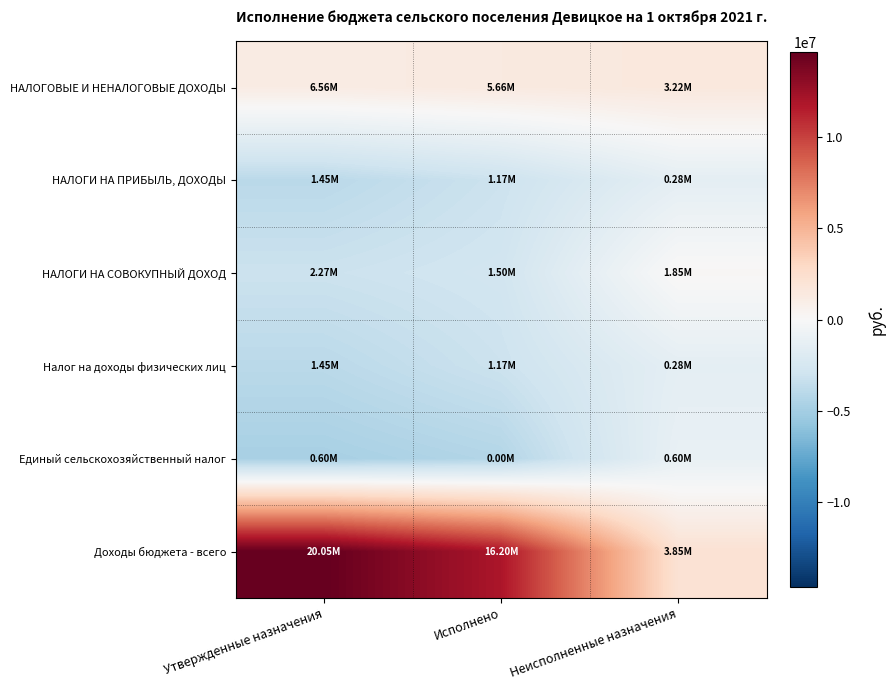

Reading left to right, what are all the values shown in this chart?

НАЛОГОВЫЕ И НЕНАЛОГОВЫЕ ДОХОДЫ: Утвержденные назначения=1159085.4	Исполнено=1372526.1	Неисполненные назначения=1540960.0
НАЛОГИ НА ПРИБЫЛЬ, ДОХОДЫ: Утвержденные назначения=-3944214.6	Исполнено=-3108615.3	Неисполненные назначения=-1399685.1
НАЛОГИ НА СОВОКУПНЫЙ ДОХОД: Утвержденные назначения=-3125914.6	Исполнено=-2788101.5	Неисполненные назначения=172757.9
Налог на доходы физических лиц: Утвержденные назначения=-3944214.6	Исполнено=-3108615.3	Неисполненные назначения=-1399685.1
Единый сельскохозяйственный налог: Утвержденные назначения=-4795914.6	Исполнено=-4280079.3	Неисполненные назначения=-1084228.7
Доходы бюджета - всего: Утвержденные назначения=14651173.0	Исполнено=11912885.4	Неисполненные назначения=2169881.1